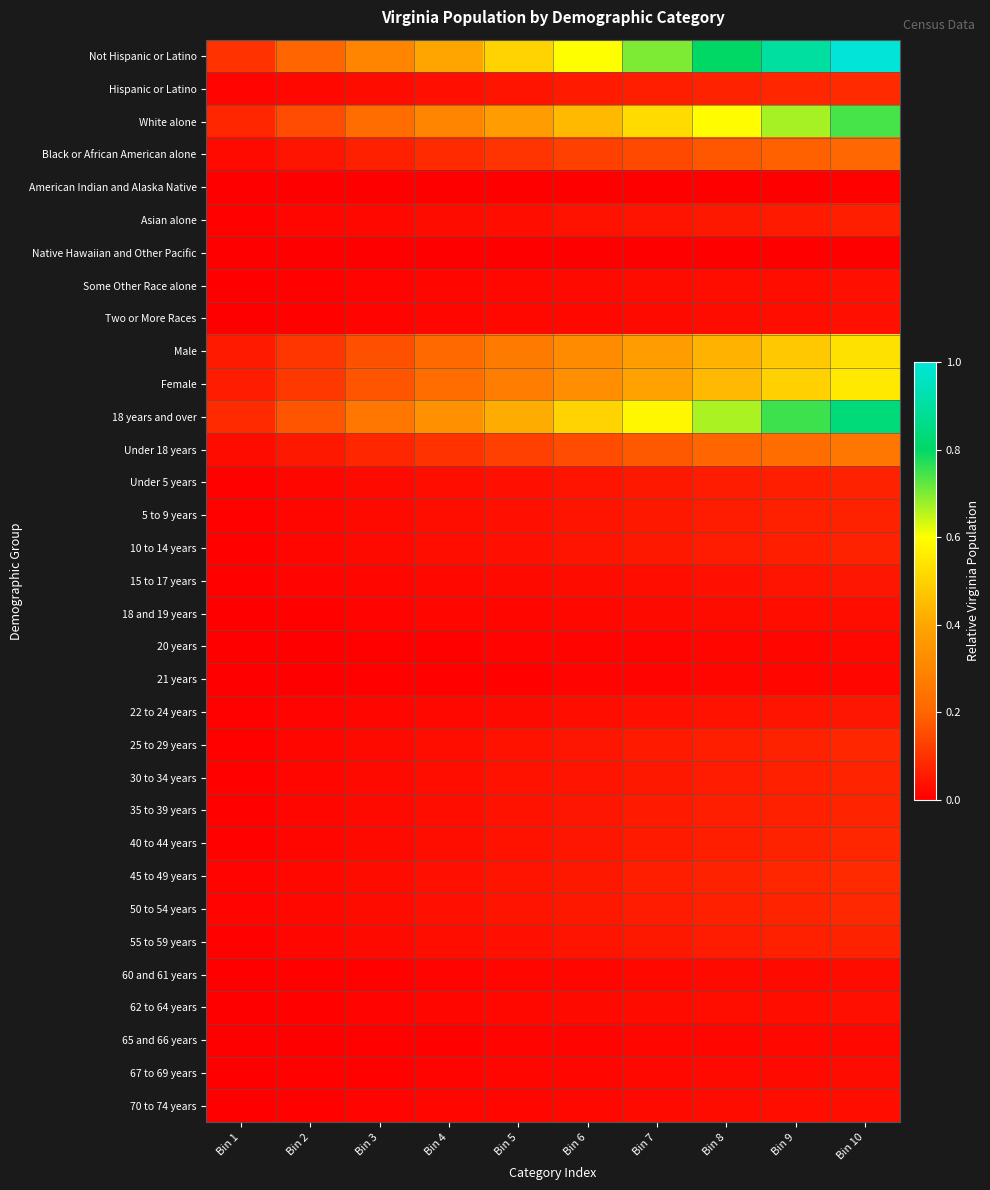

Reading left to right, list all the values displayed in this chart.

Not Hispanic or Latino: Bin 1=0.1	Bin 2=0.2	Bin 3=0.3	Bin 4=0.4	Bin 5=0.5	Bin 6=0.6	Bin 7=0.7	Bin 8=0.8	Bin 9=0.9	Bin 10=1.0
Hispanic or Latino: Bin 1=0.0	Bin 2=0.0	Bin 3=0.0	Bin 4=0.0	Bin 5=0.0	Bin 6=0.1	Bin 7=0.1	Bin 8=0.1	Bin 9=0.1	Bin 10=0.1
White alone: Bin 1=0.1	Bin 2=0.1	Bin 3=0.2	Bin 4=0.3	Bin 5=0.4	Bin 6=0.4	Bin 7=0.5	Bin 8=0.6	Bin 9=0.7	Bin 10=0.7
Black or African American alone: Bin 1=0.0	Bin 2=0.0	Bin 3=0.1	Bin 4=0.1	Bin 5=0.1	Bin 6=0.1	Bin 7=0.1	Bin 8=0.2	Bin 9=0.2	Bin 10=0.2
American Indian and Alaska Native: Bin 1=0.0	Bin 2=0.0	Bin 3=0.0	Bin 4=0.0	Bin 5=0.0	Bin 6=0.0	Bin 7=0.0	Bin 8=0.0	Bin 9=0.0	Bin 10=0.0
Asian alone: Bin 1=0.0	Bin 2=0.0	Bin 3=0.0	Bin 4=0.0	Bin 5=0.0	Bin 6=0.0	Bin 7=0.0	Bin 8=0.0	Bin 9=0.1	Bin 10=0.1
Native Hawaiian and Other Pacific: Bin 1=0.0	Bin 2=0.0	Bin 3=0.0	Bin 4=0.0	Bin 5=0.0	Bin 6=0.0	Bin 7=0.0	Bin 8=0.0	Bin 9=0.0	Bin 10=0.0
Some Other Race alone: Bin 1=0.0	Bin 2=0.0	Bin 3=0.0	Bin 4=0.0	Bin 5=0.0	Bin 6=0.0	Bin 7=0.0	Bin 8=0.0	Bin 9=0.0	Bin 10=0.0
Two or More Races: Bin 1=0.0	Bin 2=0.0	Bin 3=0.0	Bin 4=0.0	Bin 5=0.0	Bin 6=0.0	Bin 7=0.0	Bin 8=0.0	Bin 9=0.0	Bin 10=0.0
Male: Bin 1=0.1	Bin 2=0.1	Bin 3=0.2	Bin 4=0.2	Bin 5=0.3	Bin 6=0.3	Bin 7=0.4	Bin 8=0.4	Bin 9=0.5	Bin 10=0.5
Female: Bin 1=0.1	Bin 2=0.1	Bin 3=0.2	Bin 4=0.2	Bin 5=0.3	Bin 6=0.3	Bin 7=0.4	Bin 8=0.4	Bin 9=0.5	Bin 10=0.6
18 years and over: Bin 1=0.1	Bin 2=0.2	Bin 3=0.3	Bin 4=0.3	Bin 5=0.4	Bin 6=0.5	Bin 7=0.6	Bin 8=0.7	Bin 9=0.8	Bin 10=0.8
Under 18 years: Bin 1=0.0	Bin 2=0.1	Bin 3=0.1	Bin 4=0.1	Bin 5=0.1	Bin 6=0.2	Bin 7=0.2	Bin 8=0.2	Bin 9=0.2	Bin 10=0.3
Under 5 years: Bin 1=0.0	Bin 2=0.0	Bin 3=0.0	Bin 4=0.0	Bin 5=0.0	Bin 6=0.0	Bin 7=0.0	Bin 8=0.1	Bin 9=0.1	Bin 10=0.1
5 to 9 years: Bin 1=0.0	Bin 2=0.0	Bin 3=0.0	Bin 4=0.0	Bin 5=0.0	Bin 6=0.0	Bin 7=0.0	Bin 8=0.1	Bin 9=0.1	Bin 10=0.1
10 to 14 years: Bin 1=0.0	Bin 2=0.0	Bin 3=0.0	Bin 4=0.0	Bin 5=0.0	Bin 6=0.0	Bin 7=0.0	Bin 8=0.1	Bin 9=0.1	Bin 10=0.1
15 to 17 years: Bin 1=0.0	Bin 2=0.0	Bin 3=0.0	Bin 4=0.0	Bin 5=0.0	Bin 6=0.0	Bin 7=0.0	Bin 8=0.0	Bin 9=0.0	Bin 10=0.0
18 and 19 years: Bin 1=0.0	Bin 2=0.0	Bin 3=0.0	Bin 4=0.0	Bin 5=0.0	Bin 6=0.0	Bin 7=0.0	Bin 8=0.0	Bin 9=0.0	Bin 10=0.0
20 years: Bin 1=0.0	Bin 2=0.0	Bin 3=0.0	Bin 4=0.0	Bin 5=0.0	Bin 6=0.0	Bin 7=0.0	Bin 8=0.0	Bin 9=0.0	Bin 10=0.0
21 years: Bin 1=0.0	Bin 2=0.0	Bin 3=0.0	Bin 4=0.0	Bin 5=0.0	Bin 6=0.0	Bin 7=0.0	Bin 8=0.0	Bin 9=0.0	Bin 10=0.0
22 to 24 years: Bin 1=0.0	Bin 2=0.0	Bin 3=0.0	Bin 4=0.0	Bin 5=0.0	Bin 6=0.0	Bin 7=0.0	Bin 8=0.0	Bin 9=0.0	Bin 10=0.0
25 to 29 years: Bin 1=0.0	Bin 2=0.0	Bin 3=0.0	Bin 4=0.0	Bin 5=0.0	Bin 6=0.0	Bin 7=0.1	Bin 8=0.1	Bin 9=0.1	Bin 10=0.1
30 to 34 years: Bin 1=0.0	Bin 2=0.0	Bin 3=0.0	Bin 4=0.0	Bin 5=0.0	Bin 6=0.0	Bin 7=0.0	Bin 8=0.1	Bin 9=0.1	Bin 10=0.1
35 to 39 years: Bin 1=0.0	Bin 2=0.0	Bin 3=0.0	Bin 4=0.0	Bin 5=0.0	Bin 6=0.0	Bin 7=0.1	Bin 8=0.1	Bin 9=0.1	Bin 10=0.1
40 to 44 years: Bin 1=0.0	Bin 2=0.0	Bin 3=0.0	Bin 4=0.0	Bin 5=0.0	Bin 6=0.0	Bin 7=0.1	Bin 8=0.1	Bin 9=0.1	Bin 10=0.1
45 to 49 years: Bin 1=0.0	Bin 2=0.0	Bin 3=0.0	Bin 4=0.0	Bin 5=0.0	Bin 6=0.1	Bin 7=0.1	Bin 8=0.1	Bin 9=0.1	Bin 10=0.1
50 to 54 years: Bin 1=0.0	Bin 2=0.0	Bin 3=0.0	Bin 4=0.0	Bin 5=0.0	Bin 6=0.0	Bin 7=0.1	Bin 8=0.1	Bin 9=0.1	Bin 10=0.1
55 to 59 years: Bin 1=0.0	Bin 2=0.0	Bin 3=0.0	Bin 4=0.0	Bin 5=0.0	Bin 6=0.0	Bin 7=0.0	Bin 8=0.1	Bin 9=0.1	Bin 10=0.1
60 and 61 years: Bin 1=0.0	Bin 2=0.0	Bin 3=0.0	Bin 4=0.0	Bin 5=0.0	Bin 6=0.0	Bin 7=0.0	Bin 8=0.0	Bin 9=0.0	Bin 10=0.0
62 to 64 years: Bin 1=0.0	Bin 2=0.0	Bin 3=0.0	Bin 4=0.0	Bin 5=0.0	Bin 6=0.0	Bin 7=0.0	Bin 8=0.0	Bin 9=0.0	Bin 10=0.0
65 and 66 years: Bin 1=0.0	Bin 2=0.0	Bin 3=0.0	Bin 4=0.0	Bin 5=0.0	Bin 6=0.0	Bin 7=0.0	Bin 8=0.0	Bin 9=0.0	Bin 10=0.0
67 to 69 years: Bin 1=0.0	Bin 2=0.0	Bin 3=0.0	Bin 4=0.0	Bin 5=0.0	Bin 6=0.0	Bin 7=0.0	Bin 8=0.0	Bin 9=0.0	Bin 10=0.0
70 to 74 years: Bin 1=0.0	Bin 2=0.0	Bin 3=0.0	Bin 4=0.0	Bin 5=0.0	Bin 6=0.0	Bin 7=0.0	Bin 8=0.0	Bin 9=0.0	Bin 10=0.0